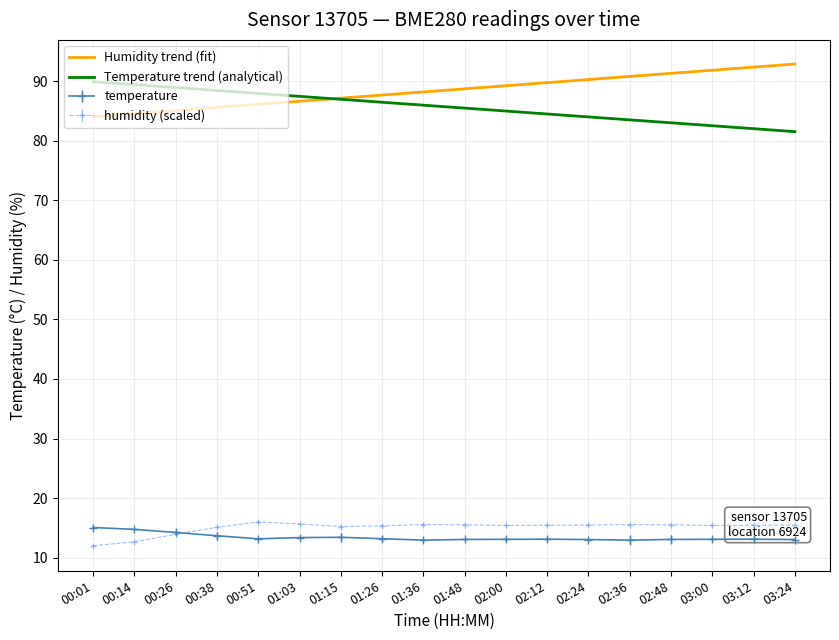

At which category does humidity reach its first local peak?

00:51